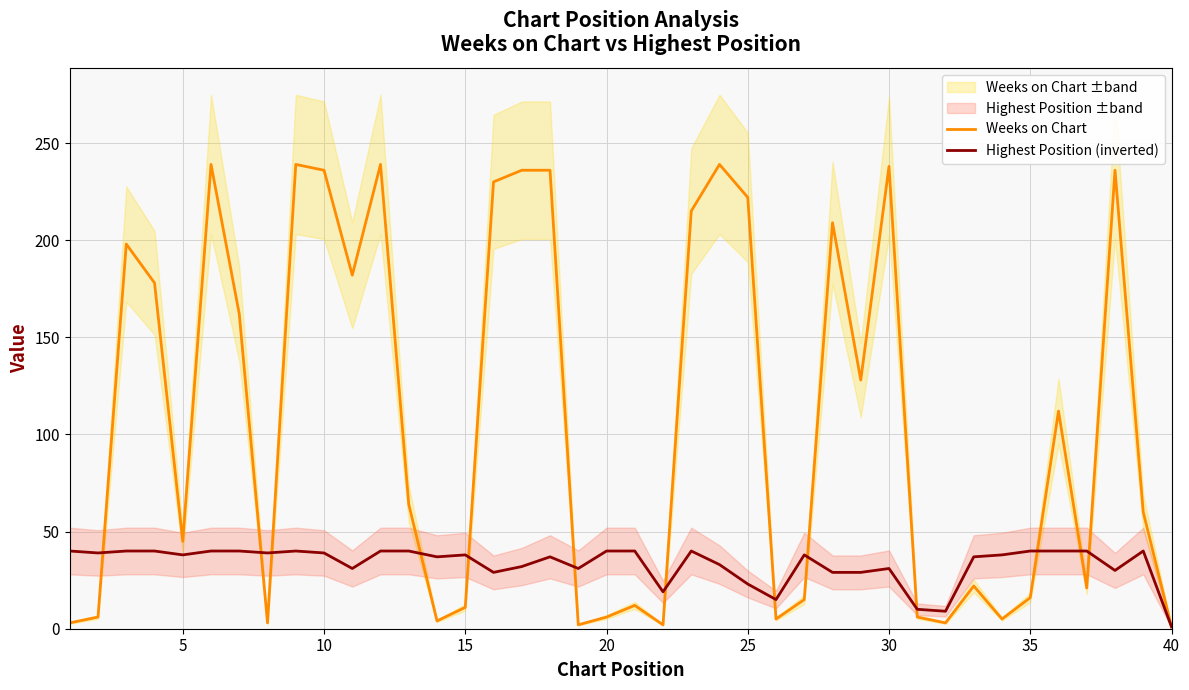

In Highest Position (inverted), how many points are lower than both neighbors (excluding endpoints)?

11